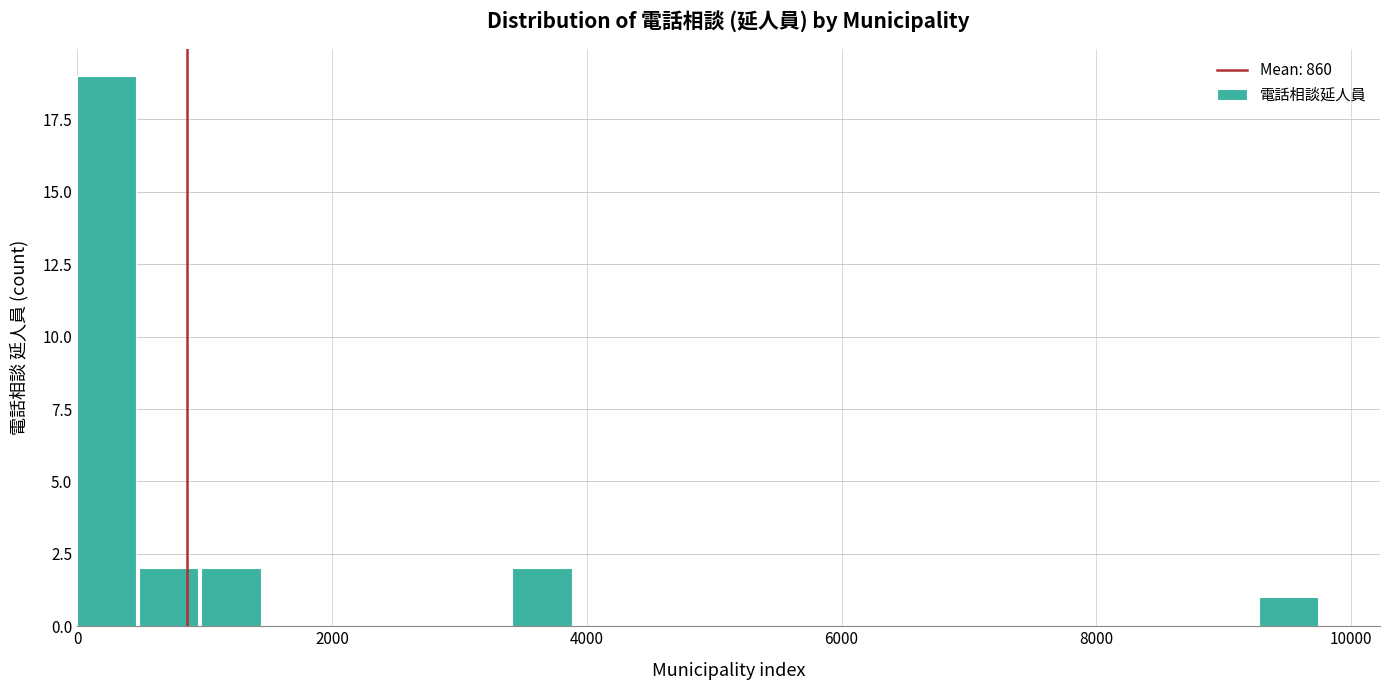

Around what value on the x-axis is the tallest bar? Give the approximate position of its centre, as read against the axis.

200